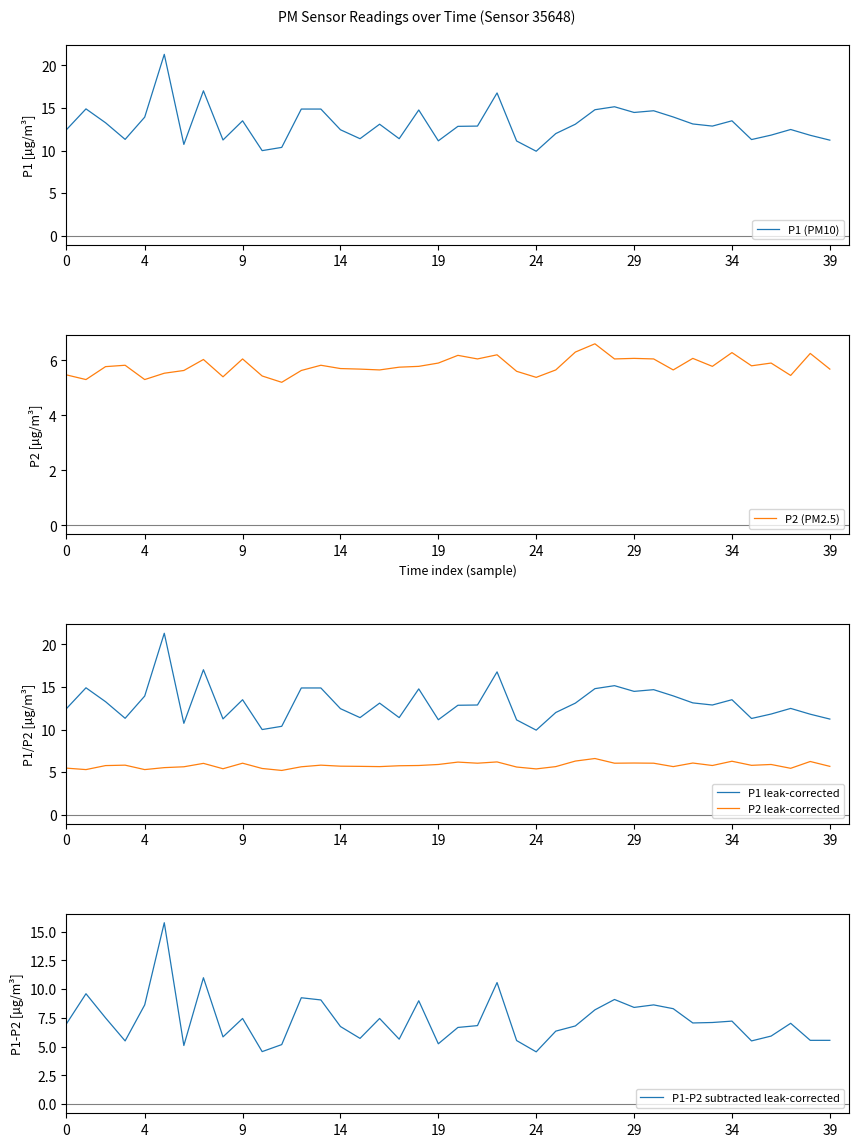

What is the label of the 30th point from the left?

29